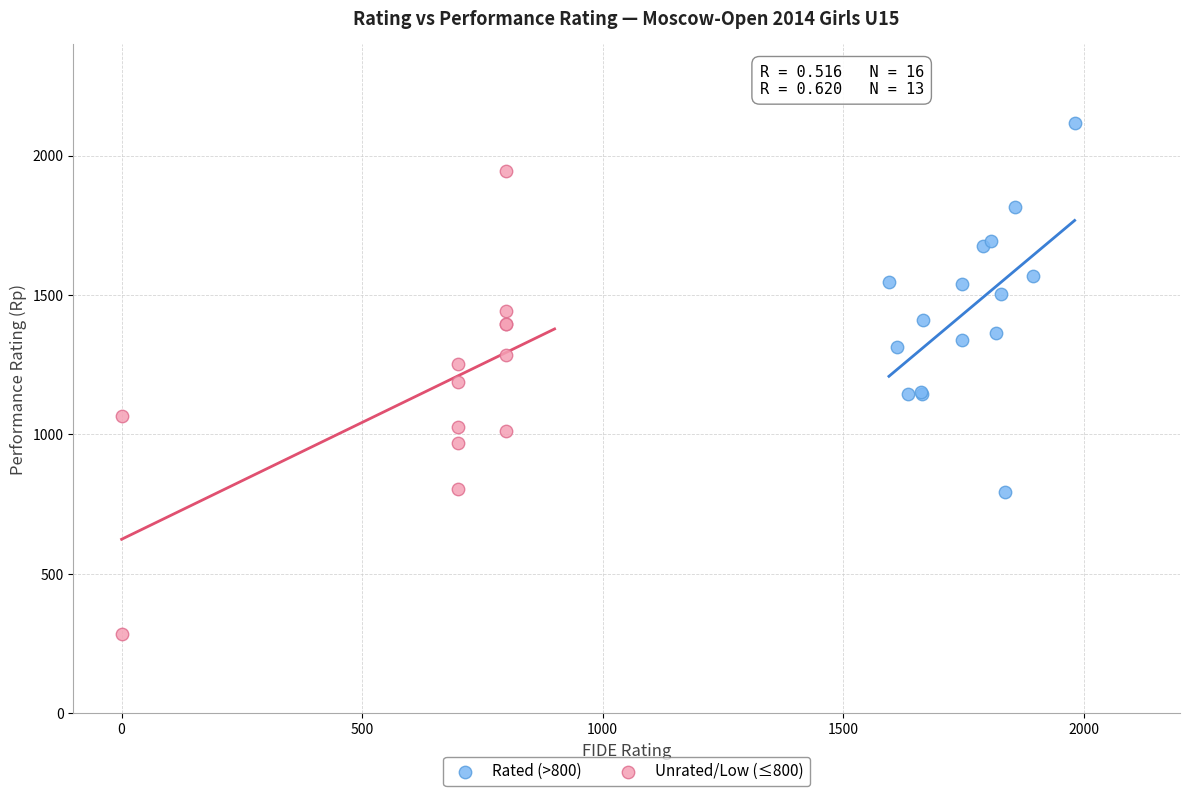

Which series reaches the minimum Y coordinate?

Unrated/Low (≤800)